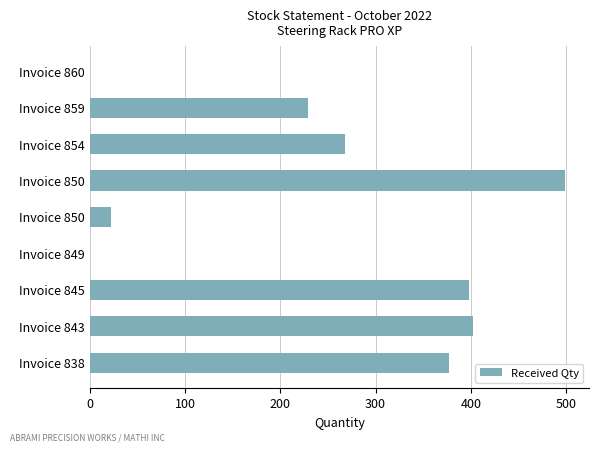

What is the average value?

244